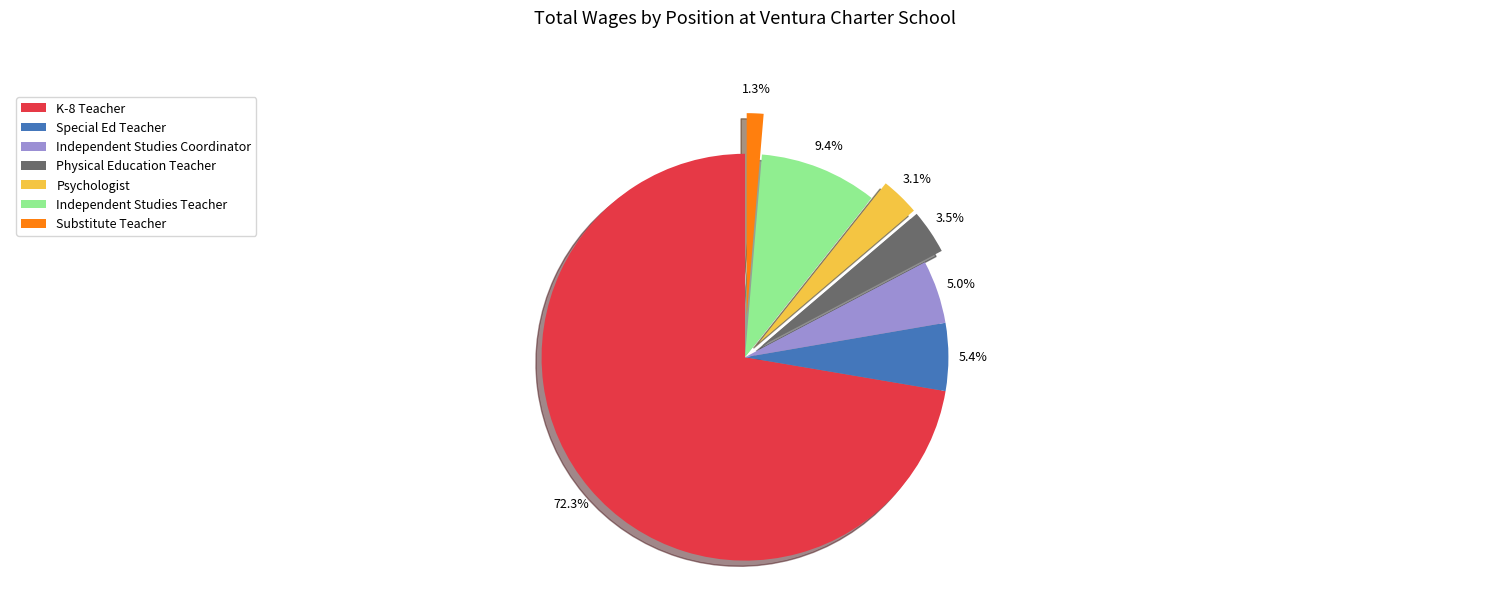

Is Psychologist the majority of the pie?

No